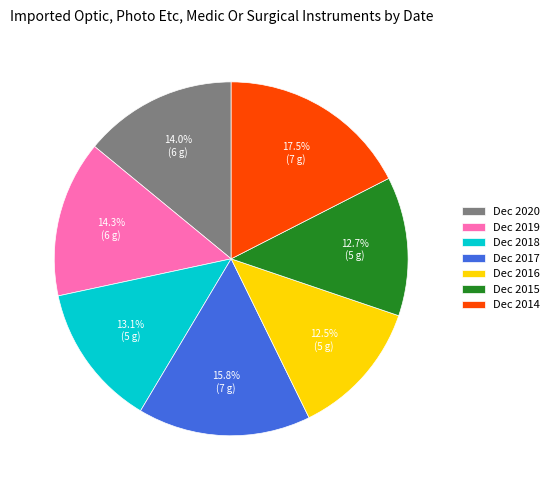

To the nearest percent, what is the combined percentage of Dec 2018 and Dec 2017?

29%